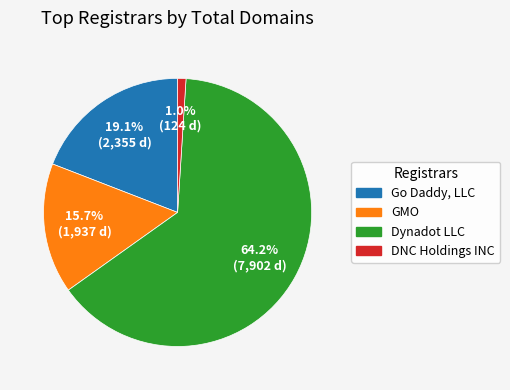

Does any single category account for the majority?

Yes